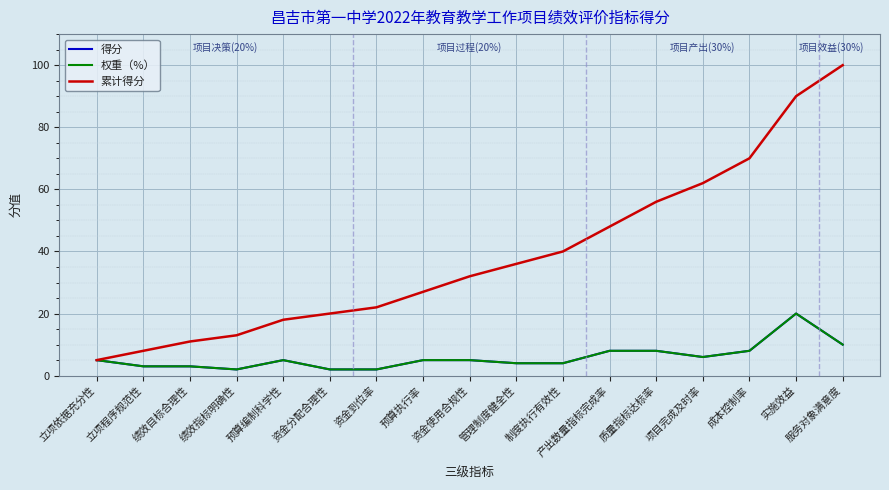

Is this an area chart (filled region under the line)?

No